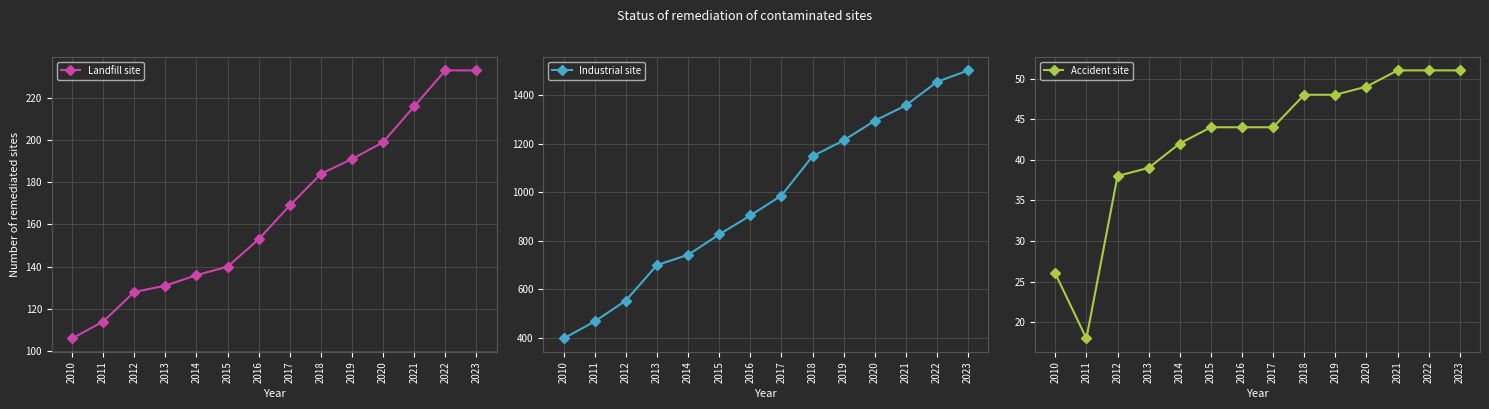

True or false: Landfill site and Accident site intersect in this chart.

False